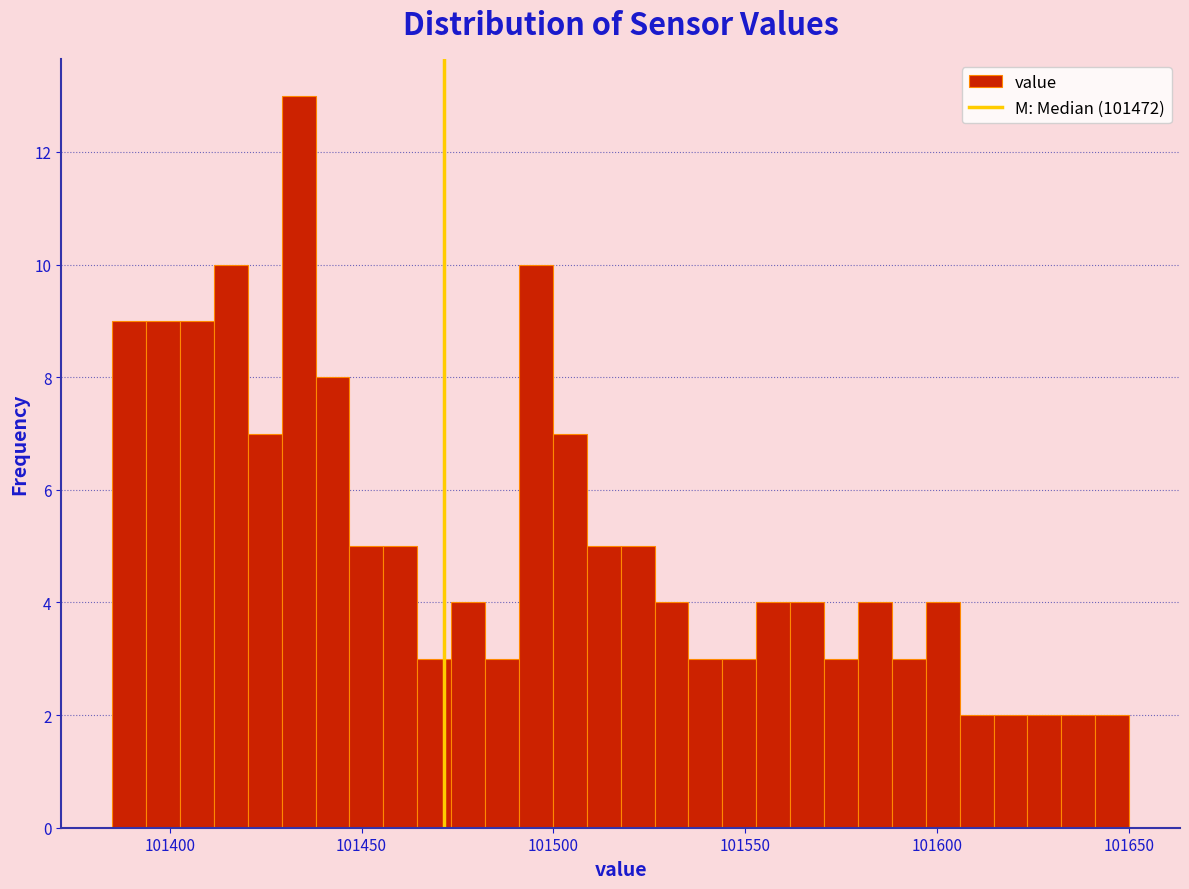

Read against the x-axis, roughly where is the centre of the tallest bar?

101435